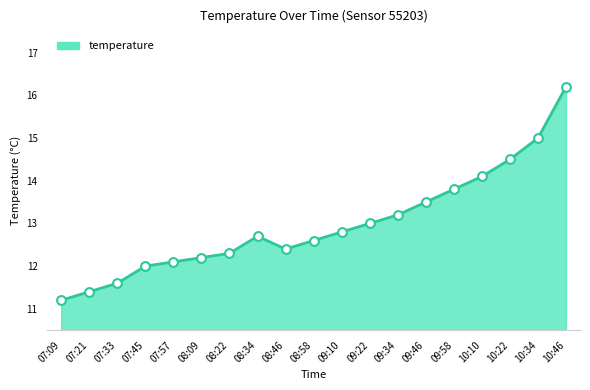

What is the ratio of the value at 10:10 to the value at 07:09?

1.3